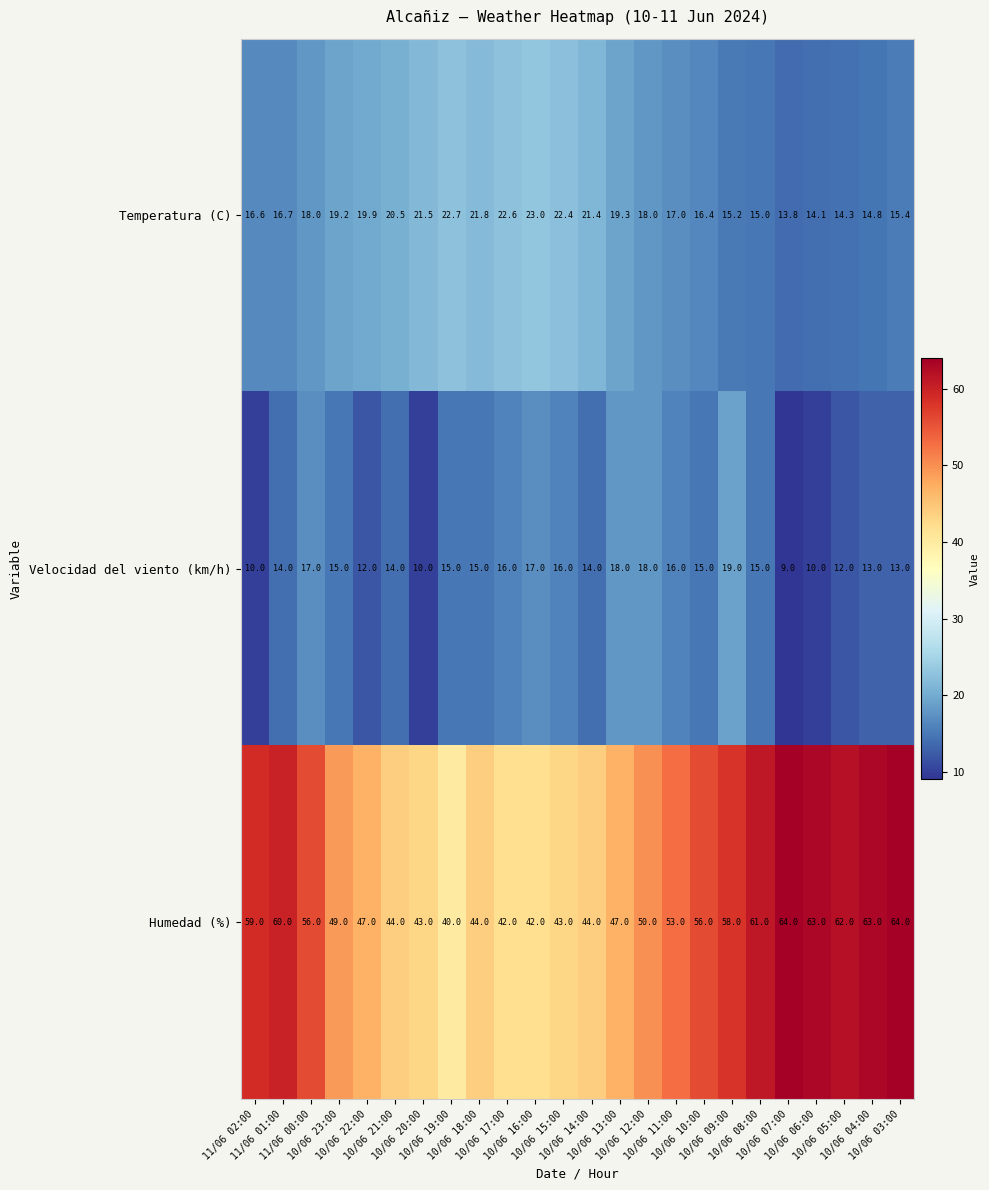

Which series has the largest total across all categories?

Humedad (%)